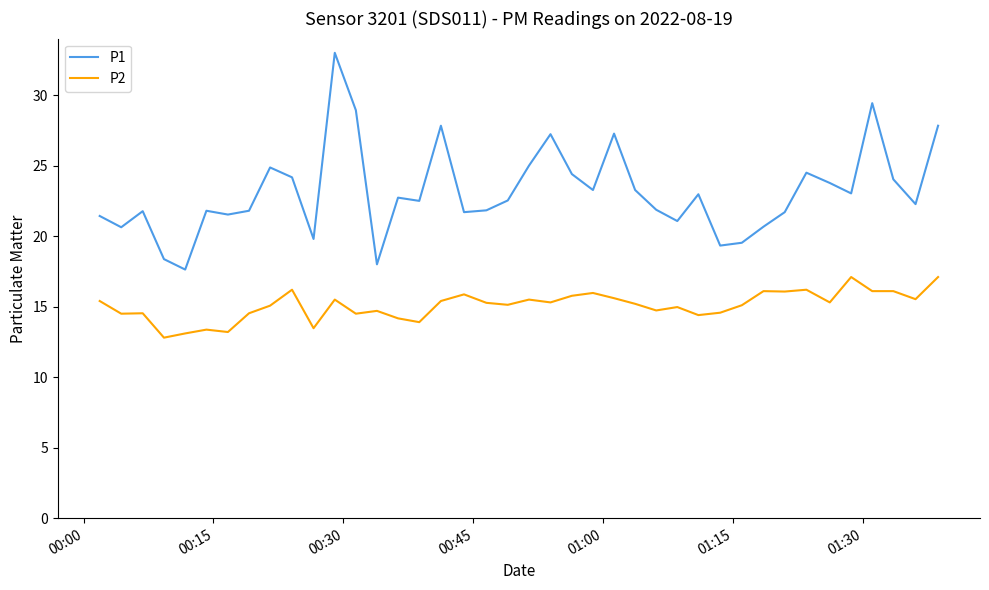

Which series has the widest spread of values?

P1